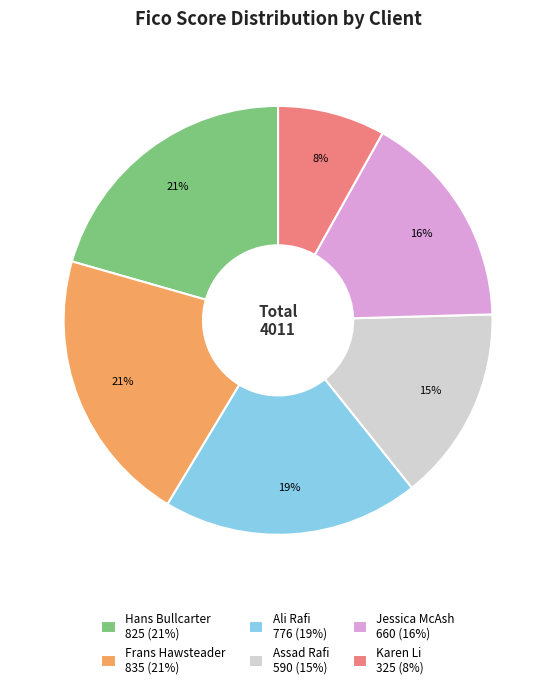

Combined, do Hans Bullcarter 825 (21%) and Frans Hawsteader 835 (21%) account for over 50%?

No